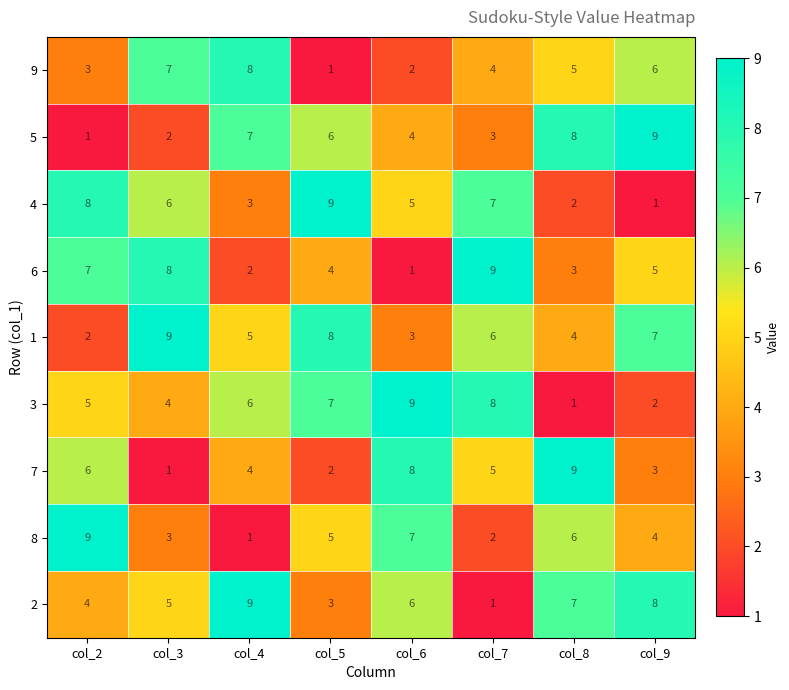

Rank the series at col_5 from highest to lowest value.

4, 1, 3, 5, 8, 6, 2, 7, 9